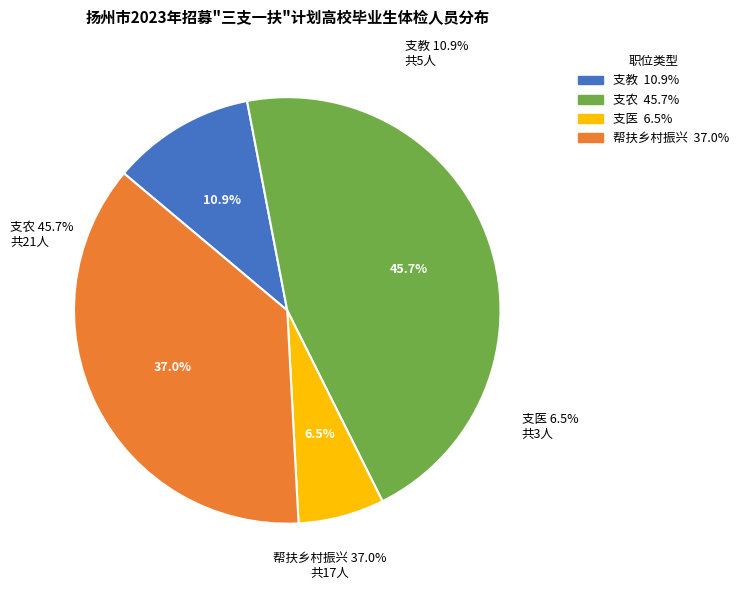

To the nearest percent, what is the average slice percentage?

25%